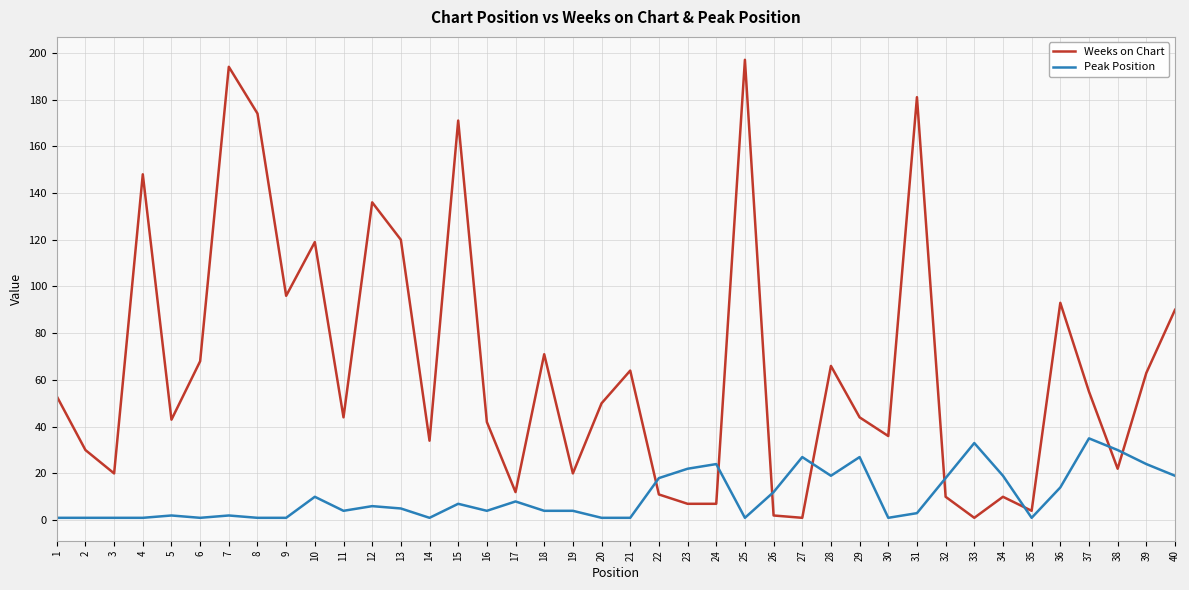

Between 2 and 8, which series saw the biggest shift?

Weeks on Chart